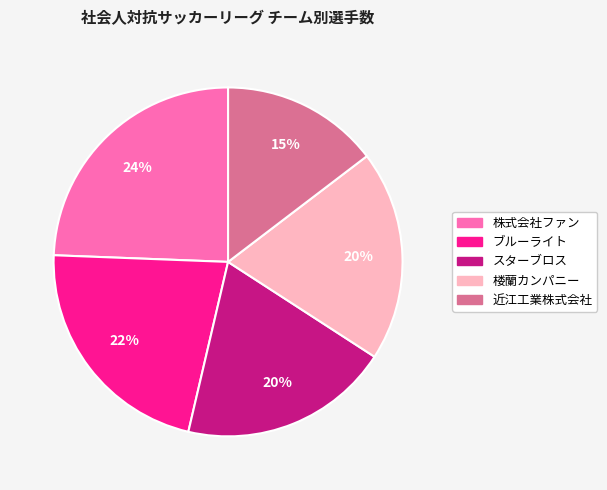

To the nearest percent, what portion does 株式会社ファン represent?

24%